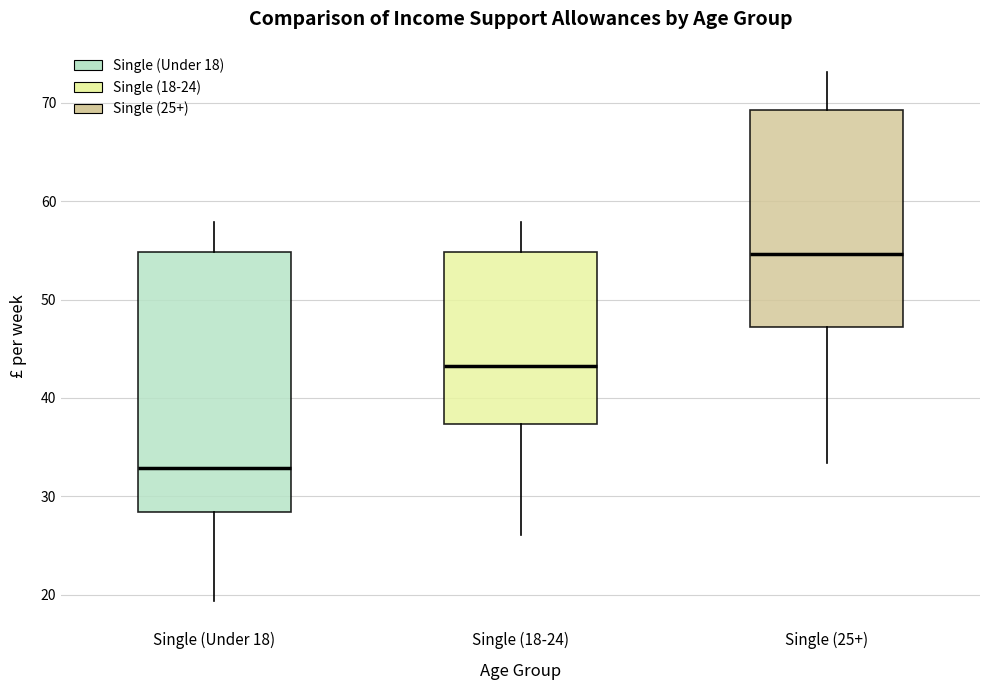

Where is the upper edge of the box for Single (25+) on the y-axis? The values are not printed on the chart, so give them approximately, as read against the axis.

69